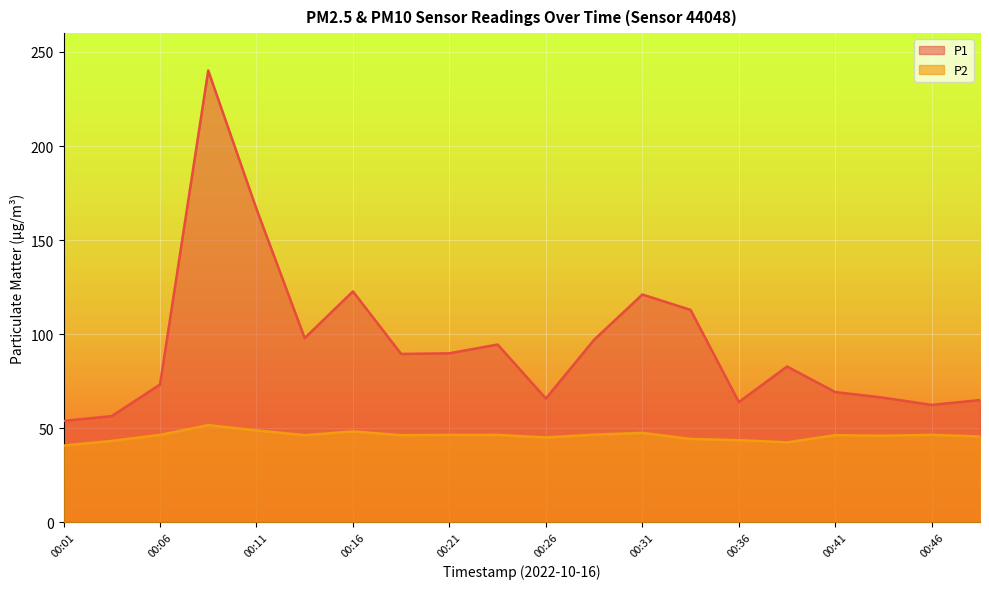

Rank the series by their maximum value, from lowest to highest.

P2, P1